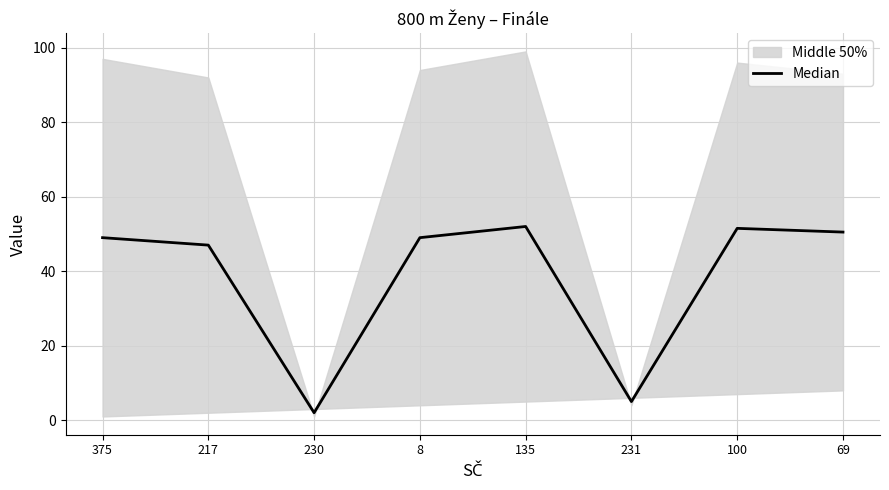

List the labels in order of value, largest first.

135, 100, 69, 375, 8, 217, 231, 230